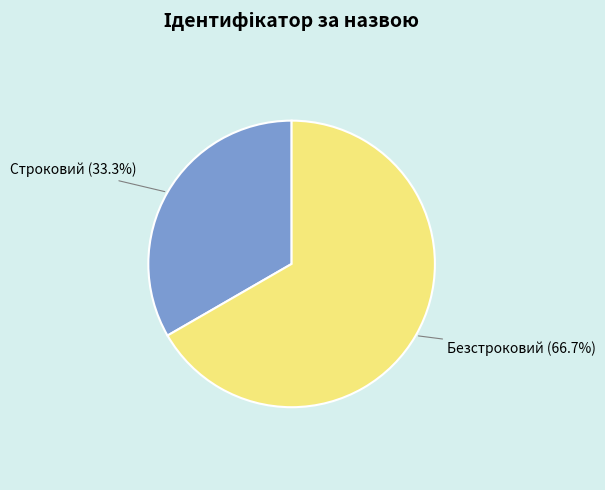

Does any single category account for the majority?

Yes